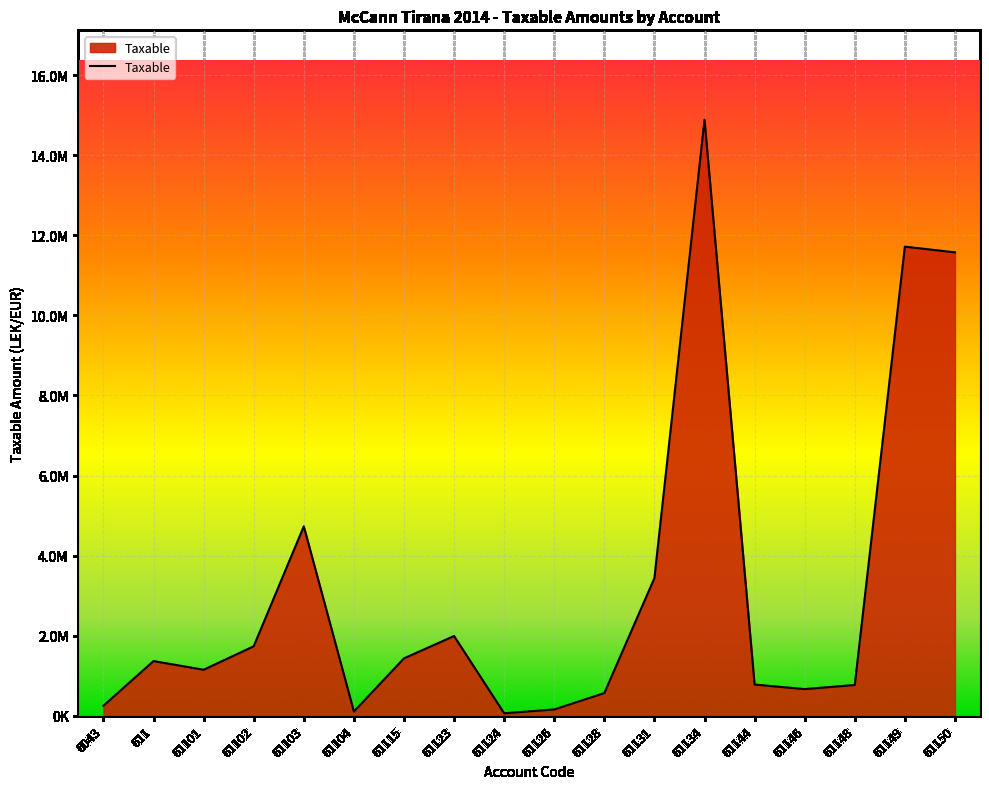

Does the chart display data point markers on the line(s)?

No